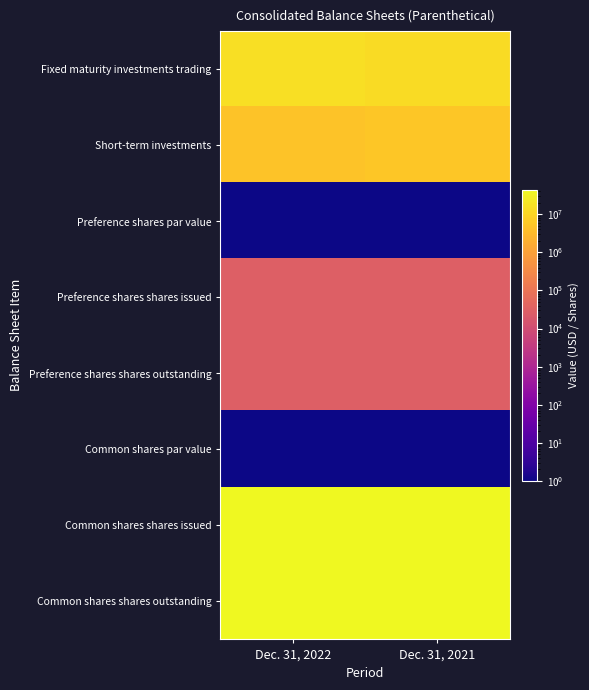

What is the total value across all series at Dec. 31, 2021?

107800628